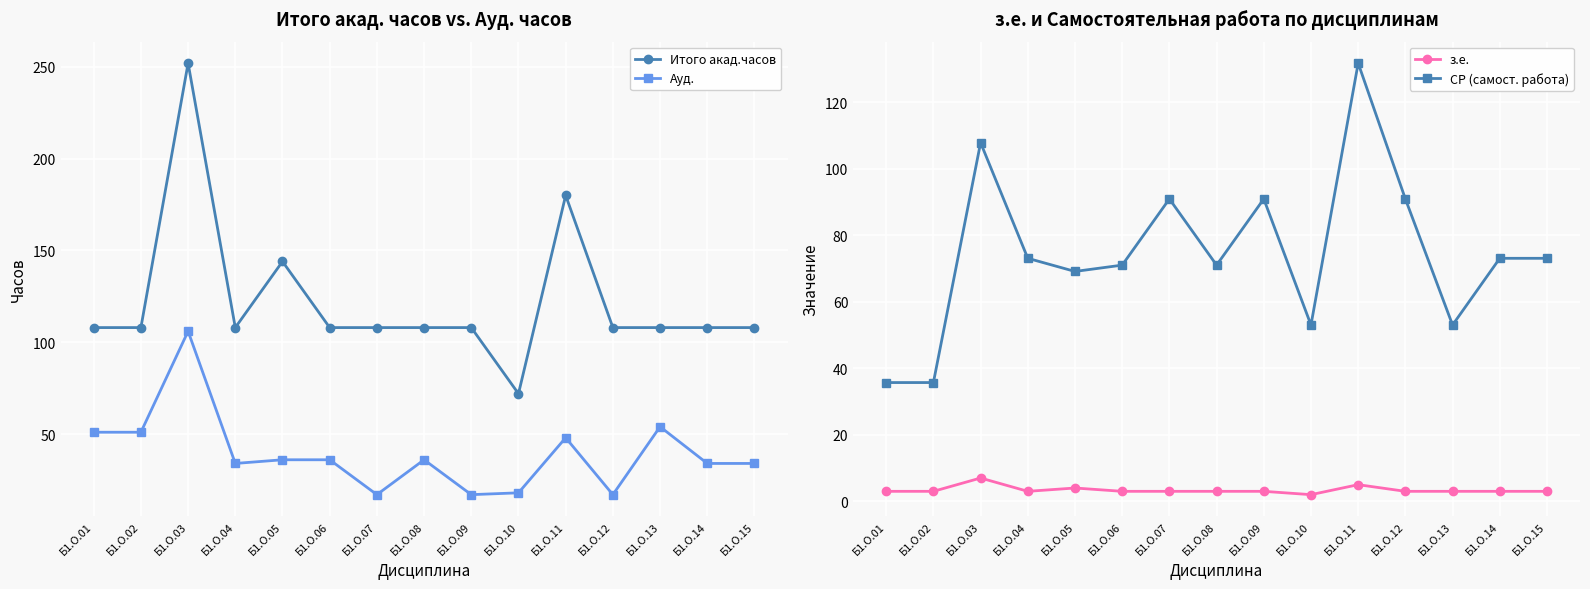

At which category does Ауд. reach its first local valley?

Б1.О.04